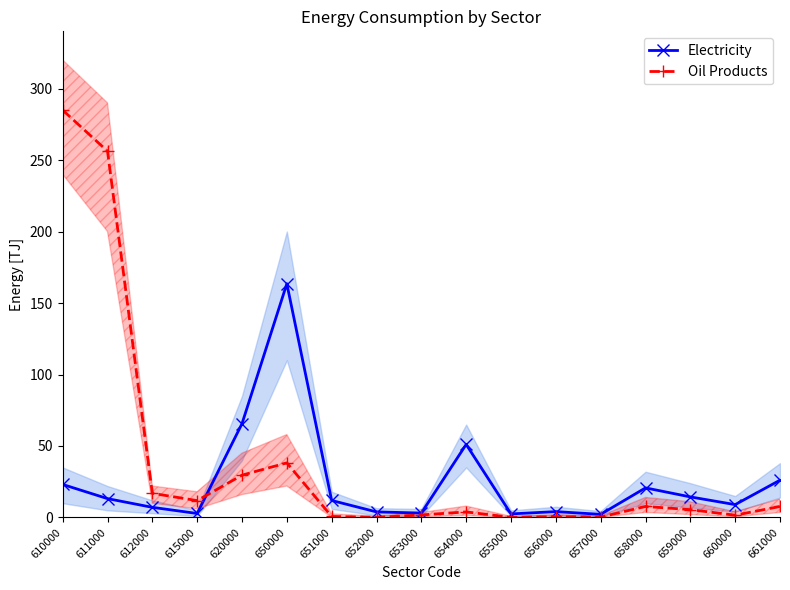

How many lines are shown in the chart?

2